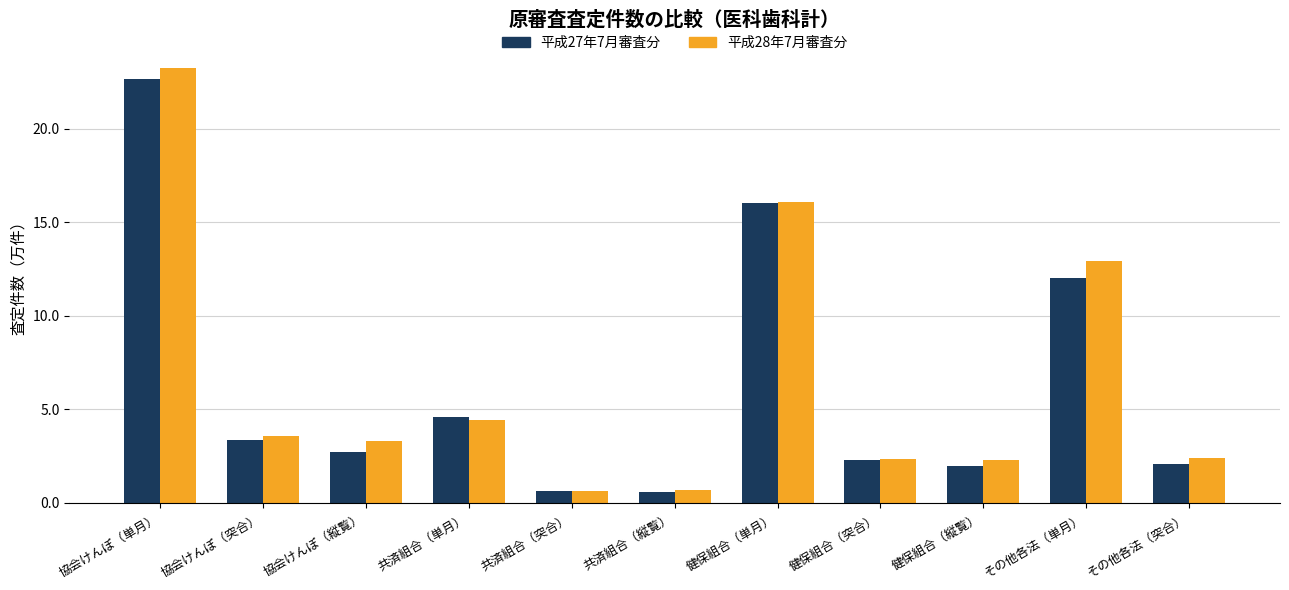

What is the difference between the maximum and minimum values in the 平成28年7月審査分 series?

22.6